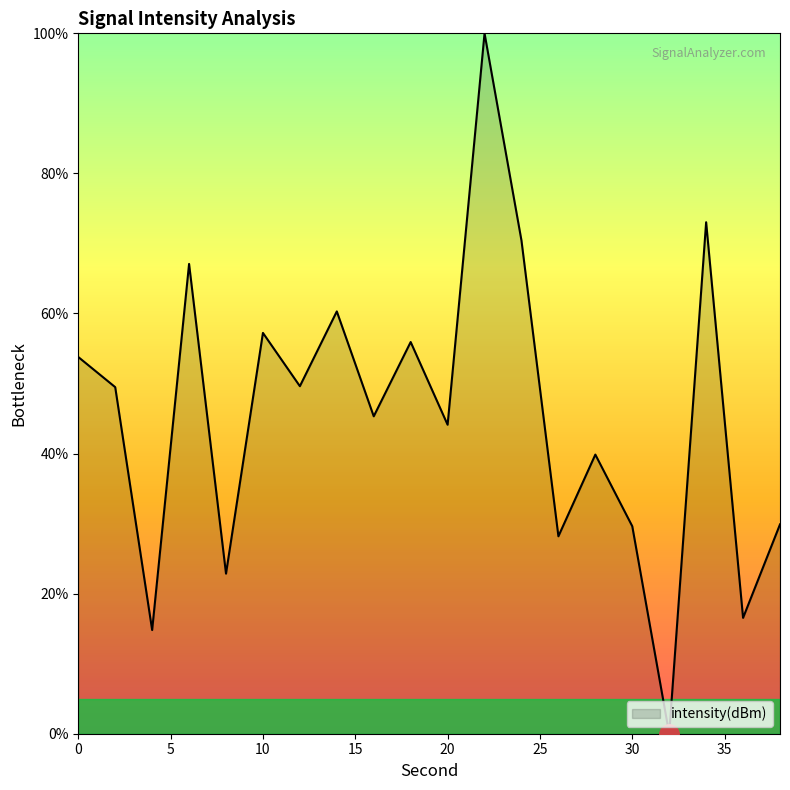

How many values are above zero?

19